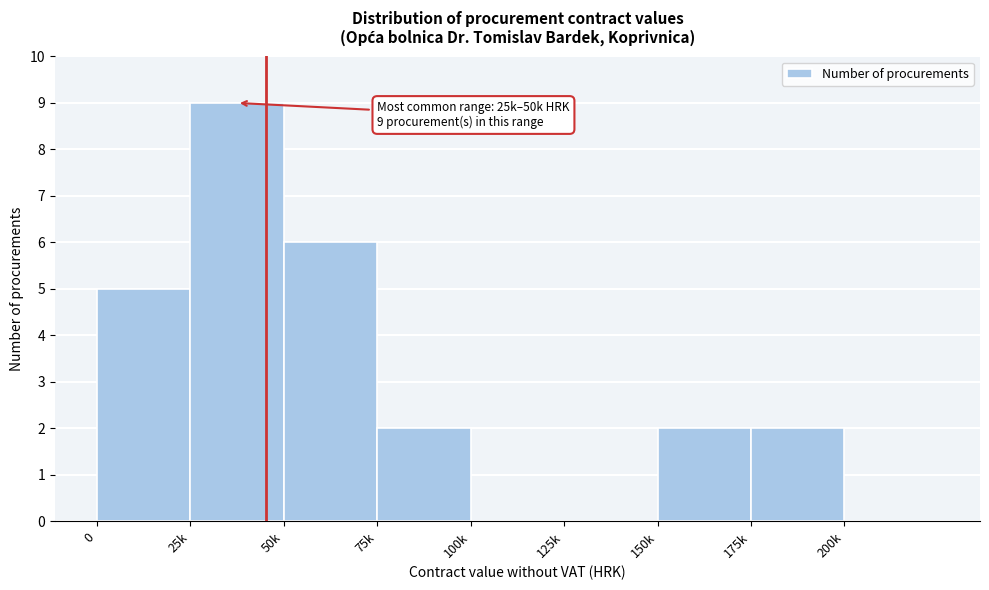

Reading left to right, list all the values displayed in this chart.

0=5	25k=9	50k=6	75k=2	100k=0	125k=0	150k=2	175k=2	200k=0